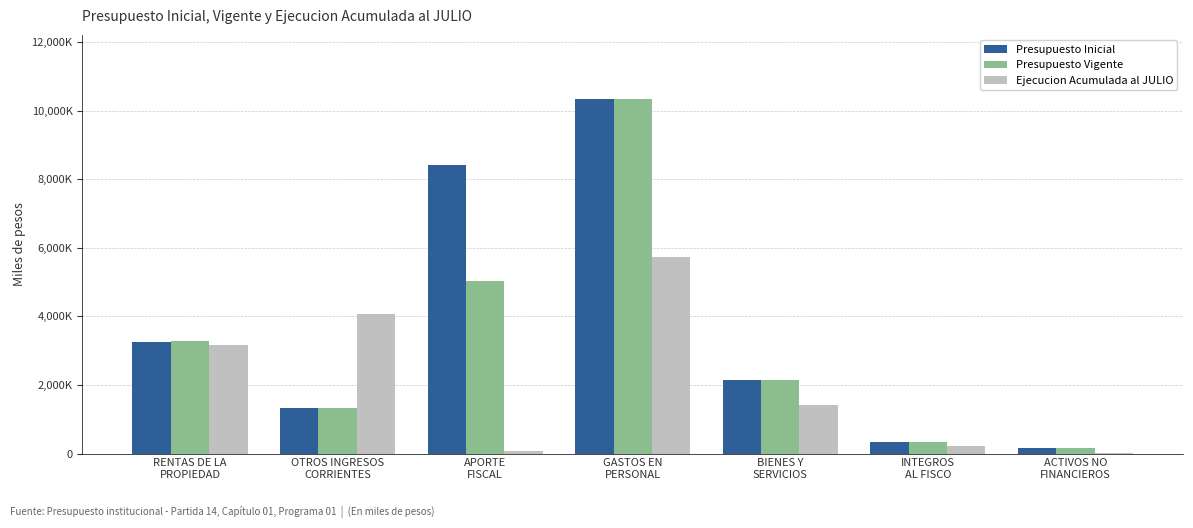

Where does the Presupuesto Inicial series first go above 2153518?

RENTAS DE LA
PROPIEDAD